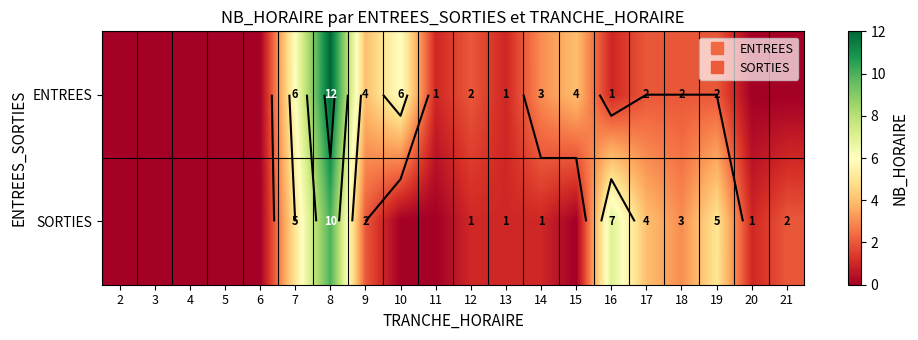

How many data points in ENTREES are less than 2?

10